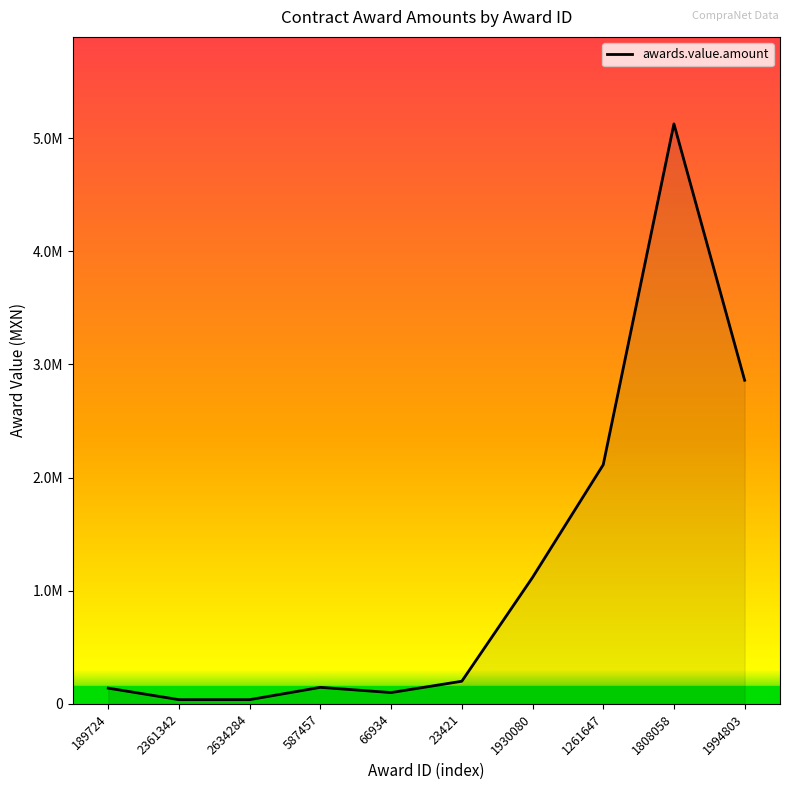

What is the maximum value shown in the chart?

5125788.0